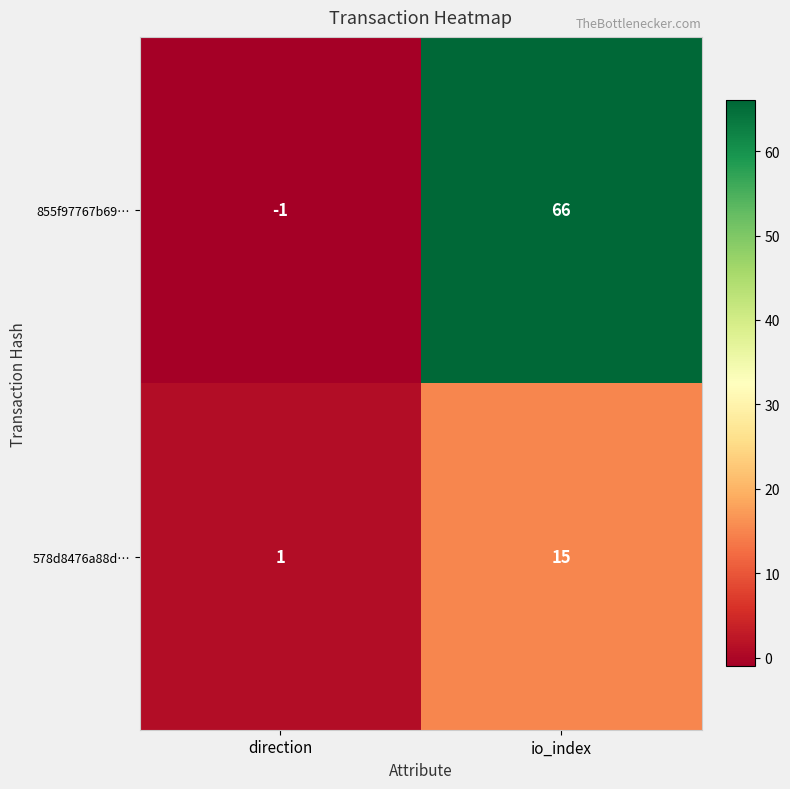

How many distinct data groups are displayed?

2